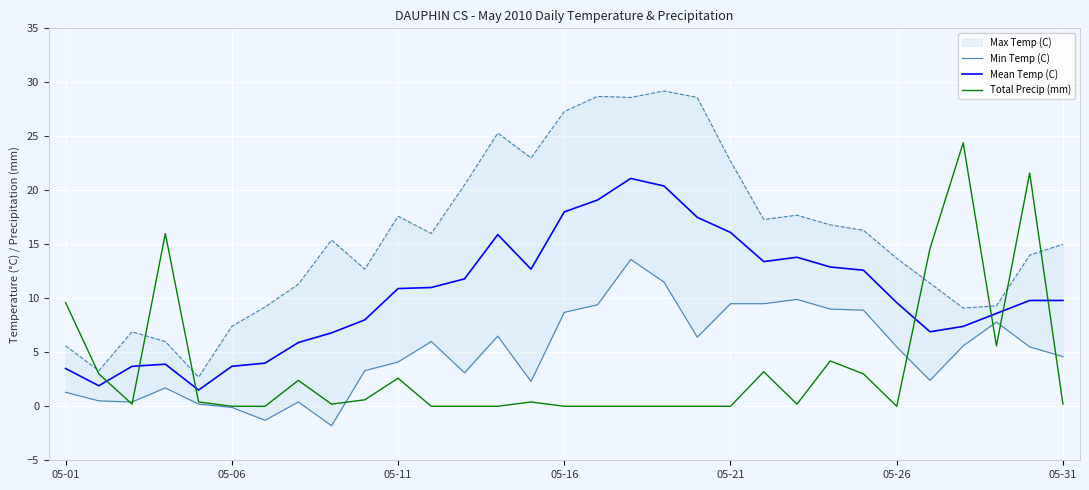

Does the chart display data point markers on the line(s)?

No